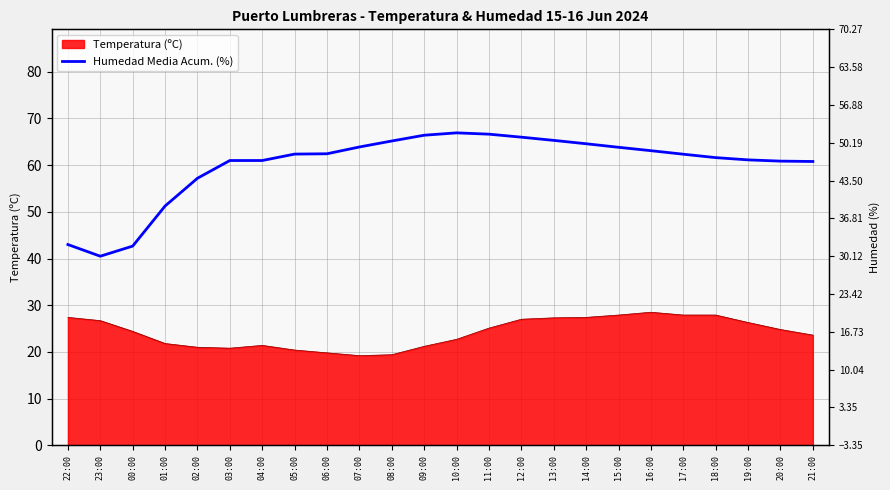

Does the chart display data point markers on the line(s)?

No